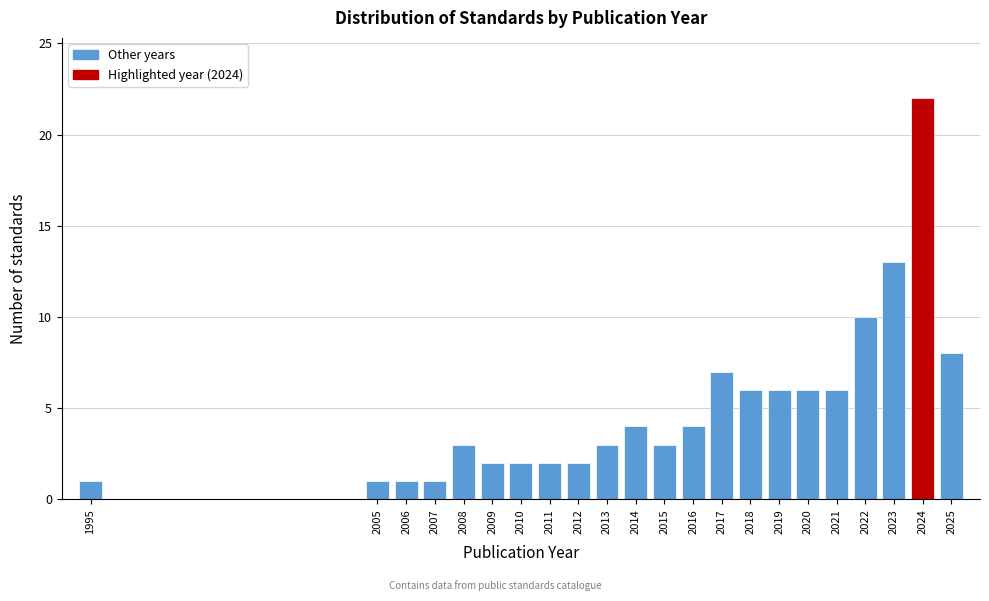

Reading right to left, transcribe all the data shown in this chart.

2025=8	2024=22	2023=13	2022=10	2021=6	2020=6	2019=6	2018=6	2017=7	2016=4	2015=3	2014=4	2013=3	2012=2	2011=2	2010=2	2009=2	2008=3	2007=1	2006=1	2005=1	1995=1